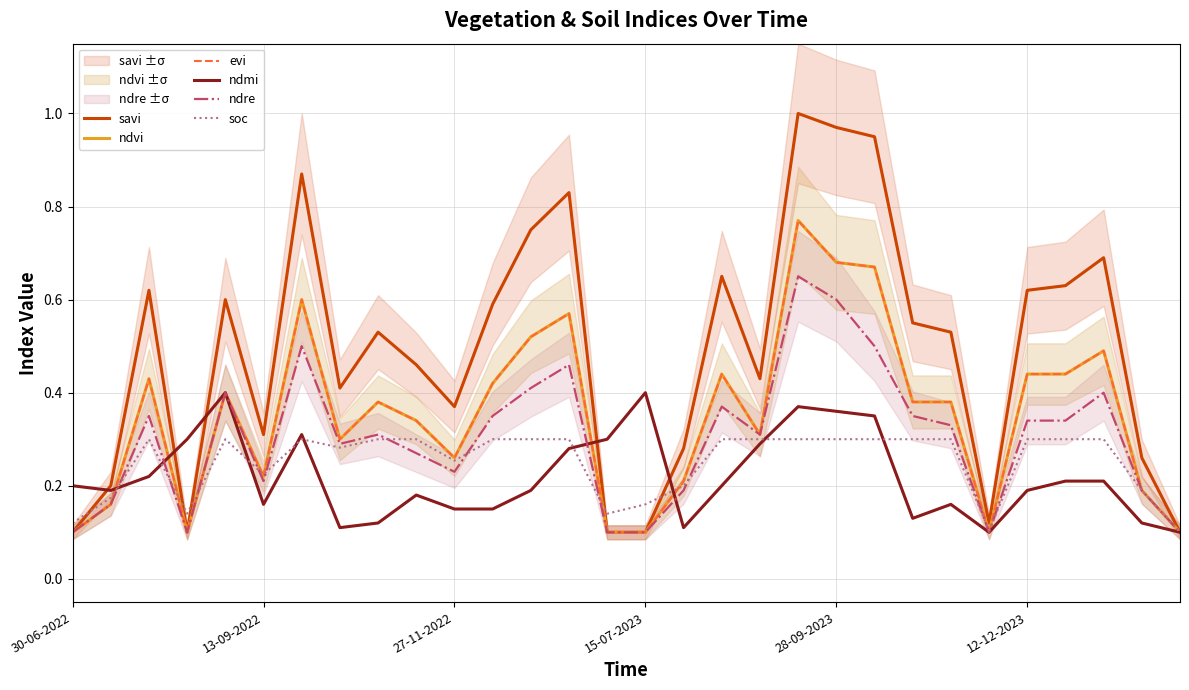

How many lines are shown in the chart?

6